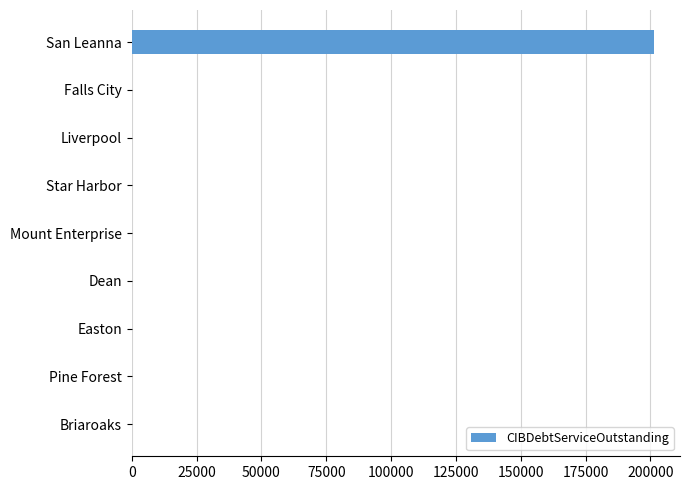

Is it true that the value at Falls City is -61651.2?

False